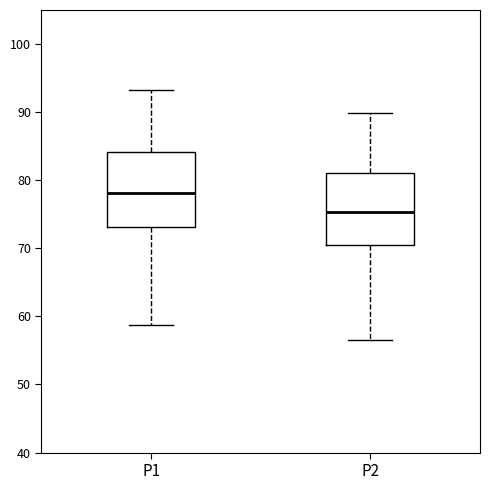

Which box's median line is the lowest?

P2